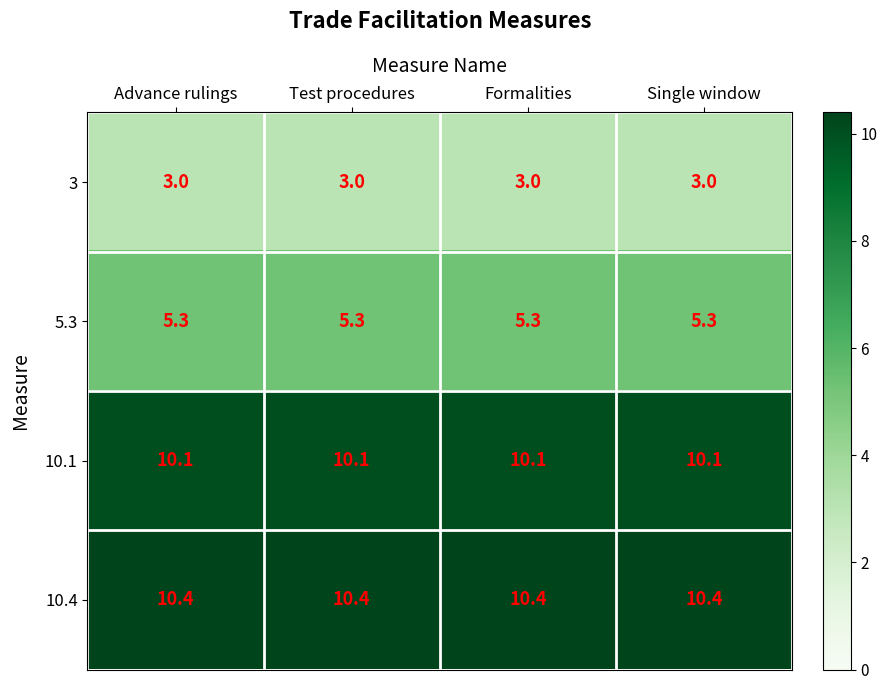

Rank the series at Single window from lowest to highest value.

3, 5.3, 10.1, 10.4